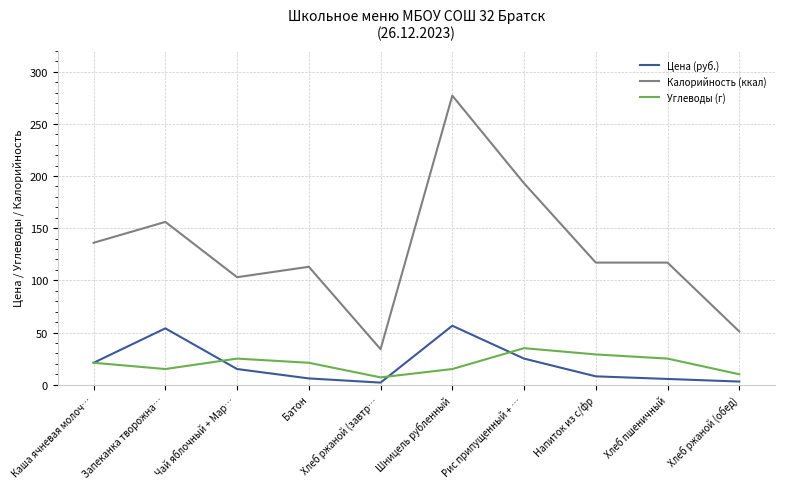

The Углеводы (г) series shows 25.0 at Хлеб пшеничный. True or false?

True